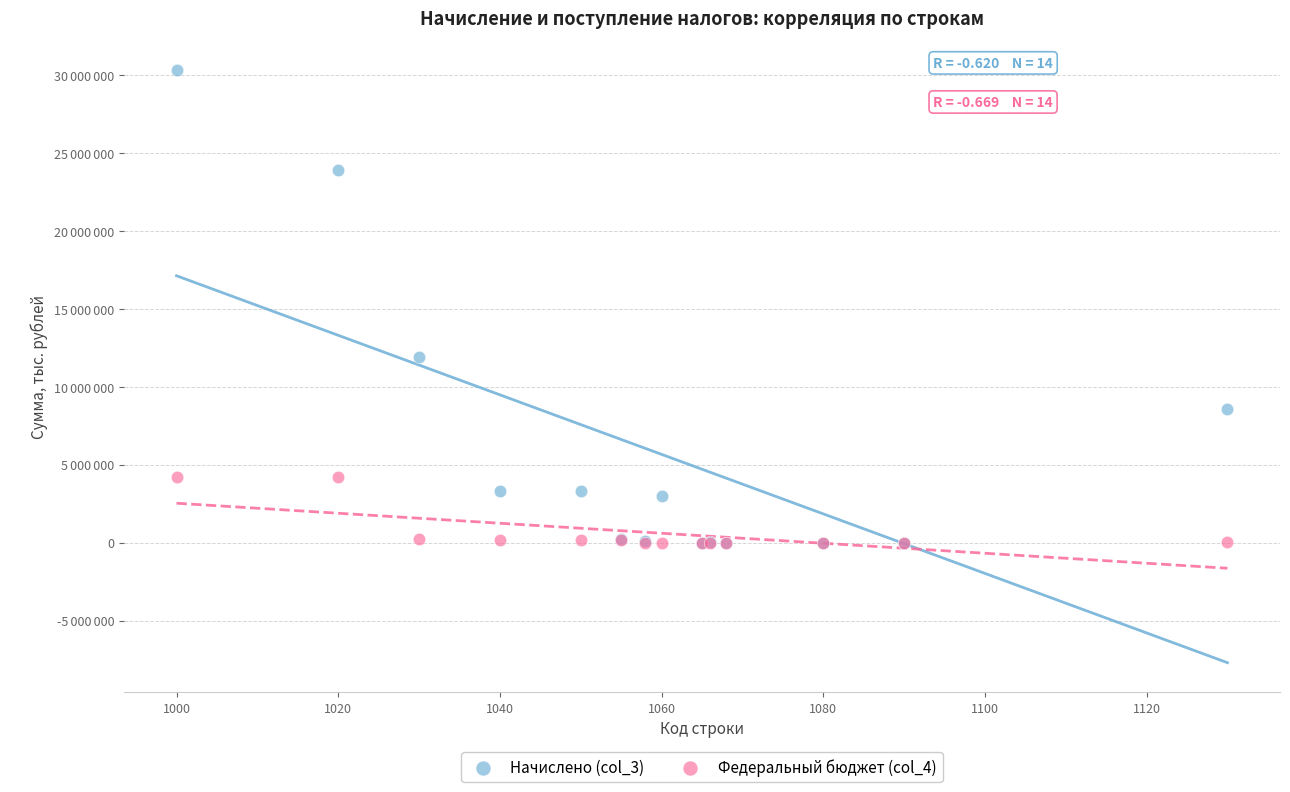

Which series has the largest Y range (max minus min)?

Начислено (col_3)